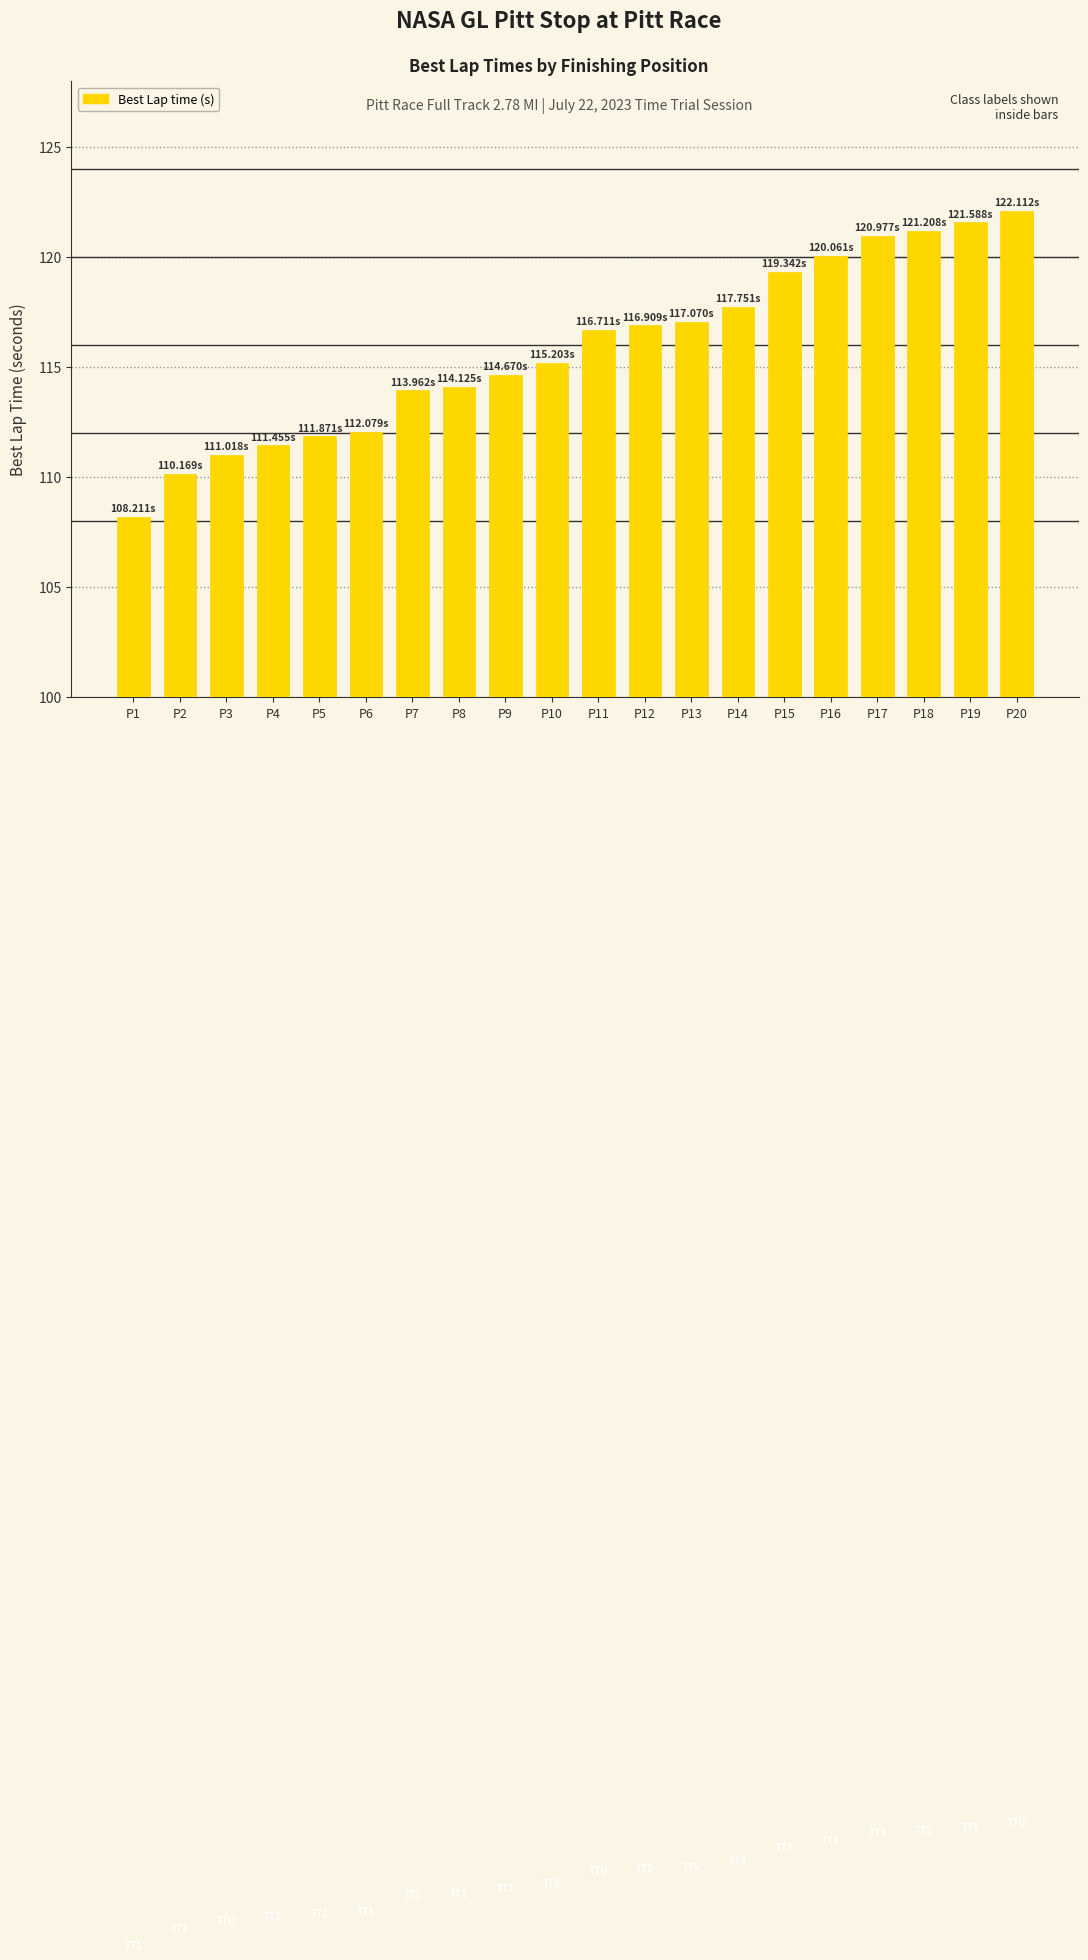

What is the change in value from P11 to P17?

+4.3